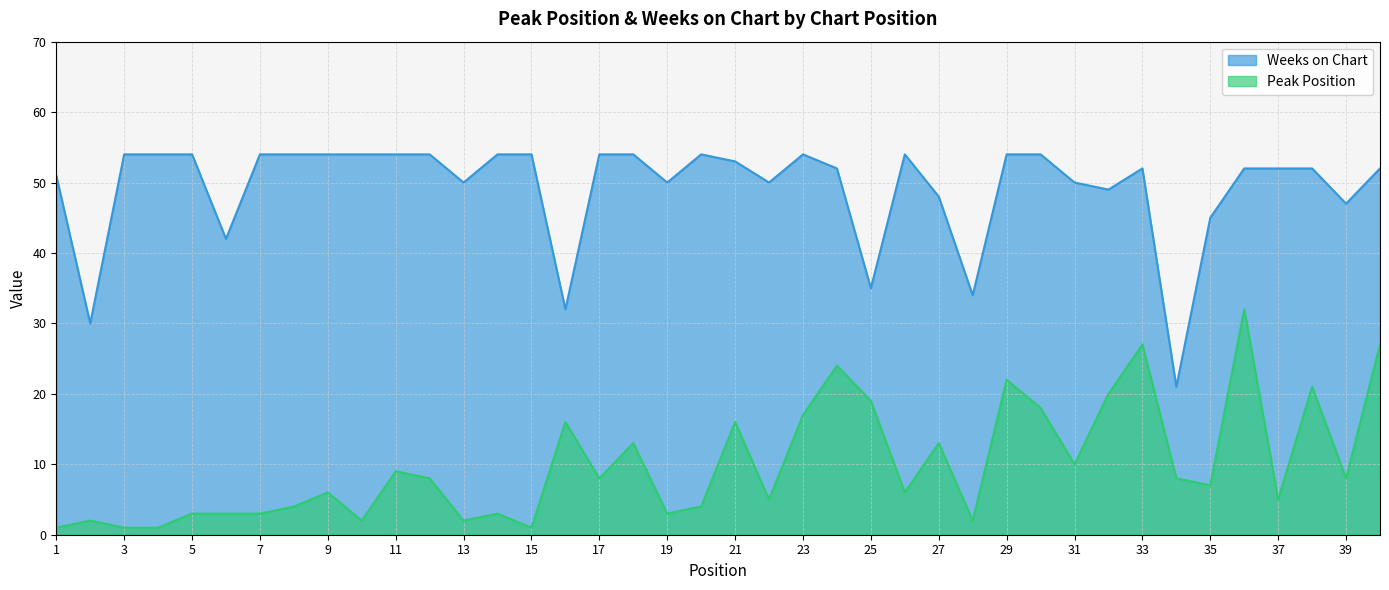

Which series changed the most between 24 and 30?

Peak Position